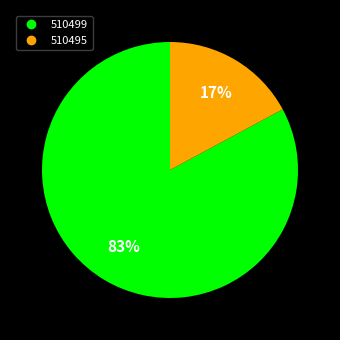

To the nearest percent, what is the combined percentage of 510495 and 510499?

100%